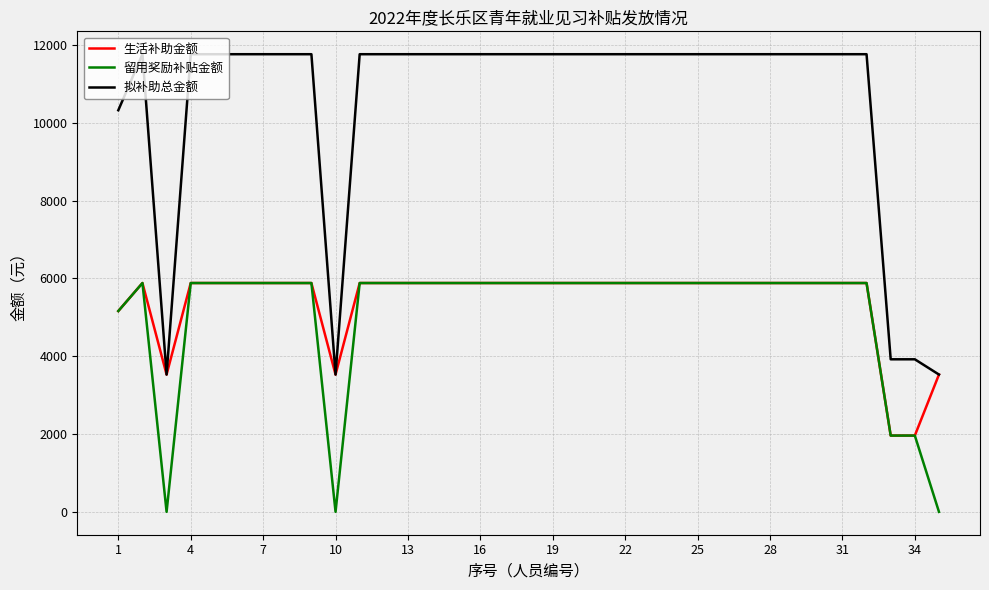

What are all the series names shown in the legend?

生活补助金额, 留用奖励补贴金额, 拟补助总金额